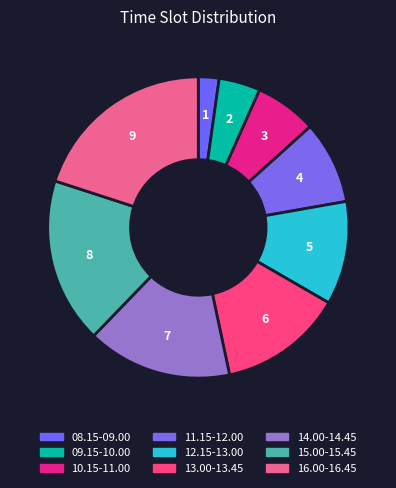

To the nearest percent, what percentage of the pie is 12.15-13.00?

11%